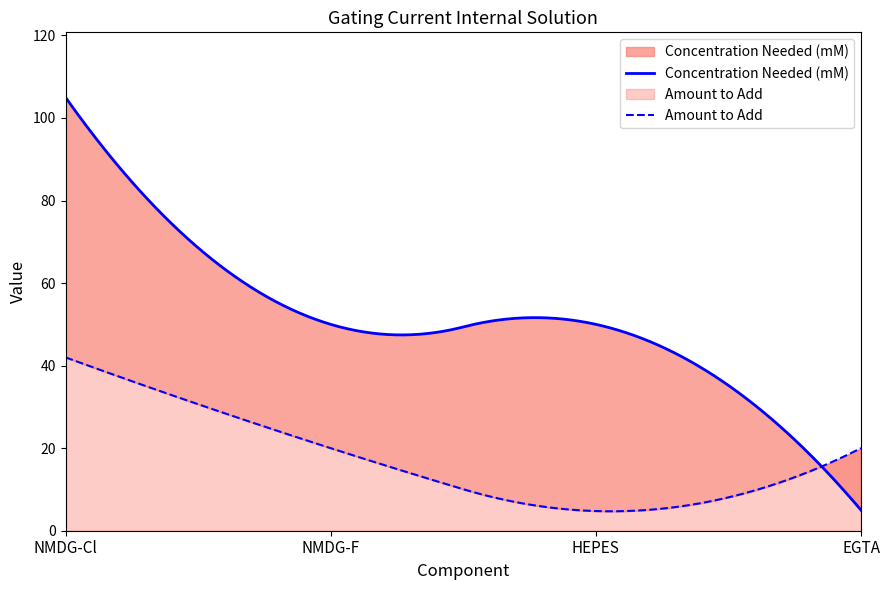

At which label is Concentration Needed (mM) closest to 55?

NMDG-F